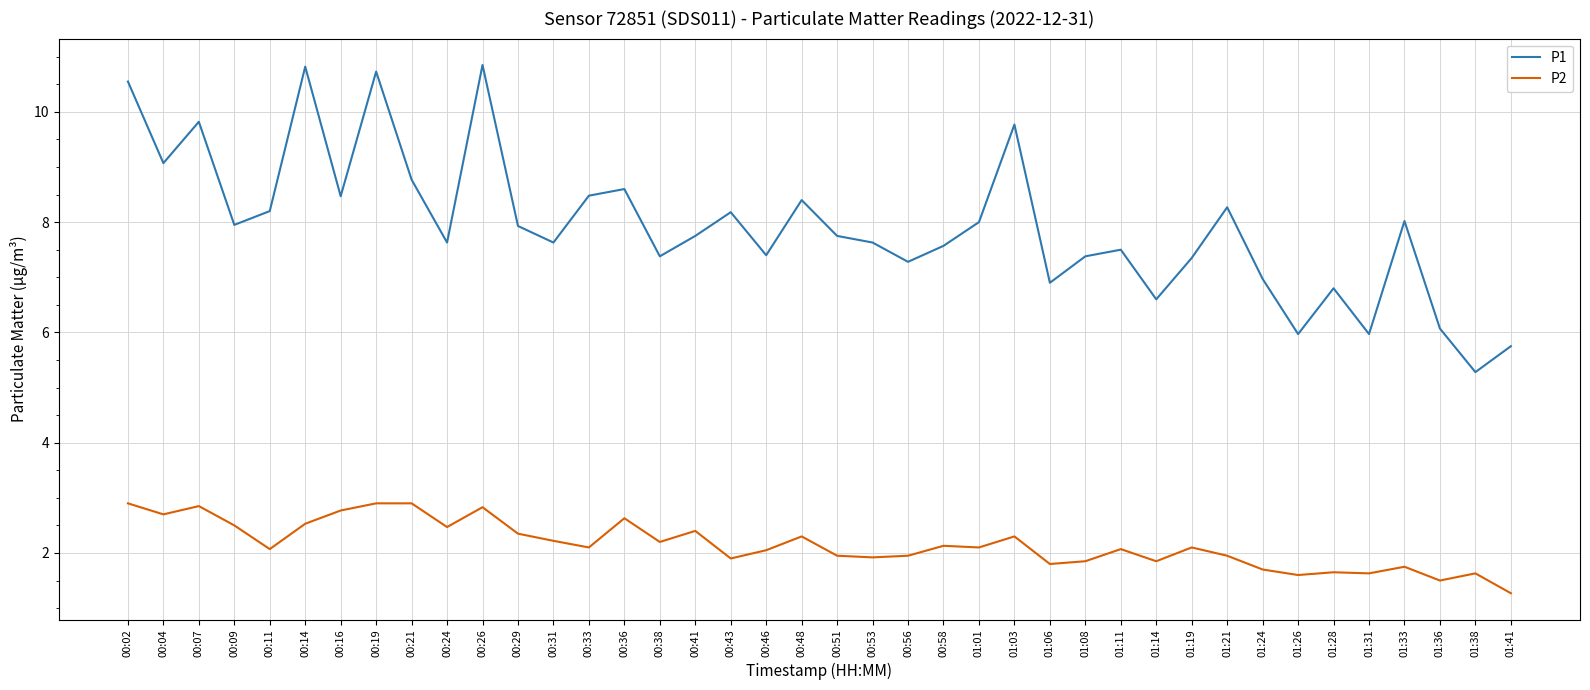

What is the difference between the P1 values at 00:19 and 00:26?

0.1